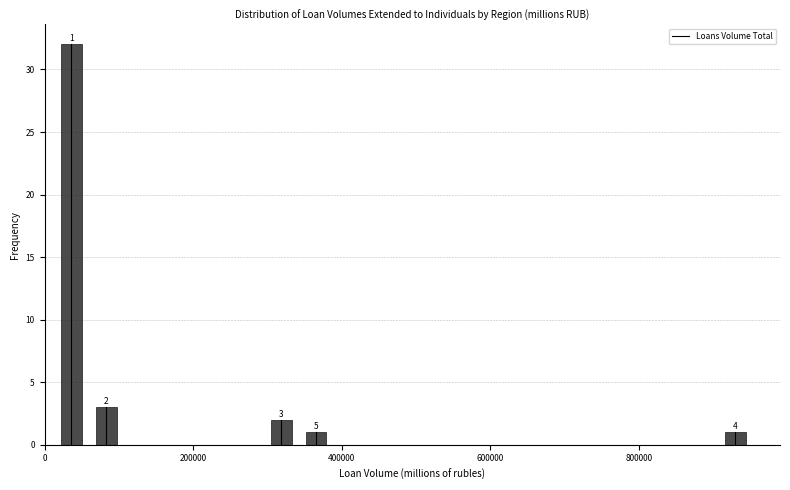

Around what value on the x-axis is the tallest bar? Give the approximate position of its centre, as read against the axis.

40000